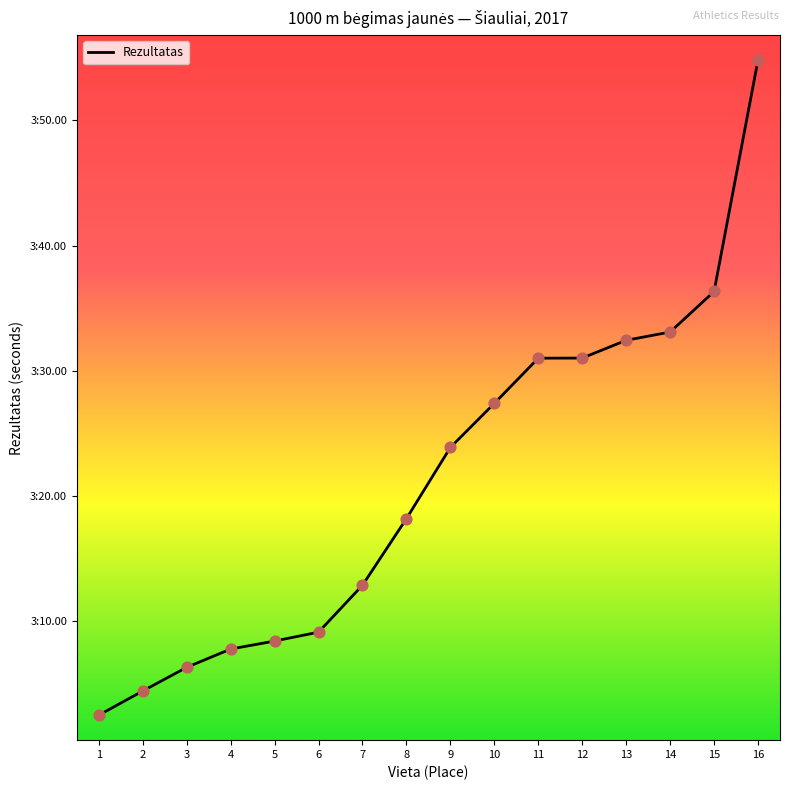

What is the change in value from 1 to 7?

+10.4